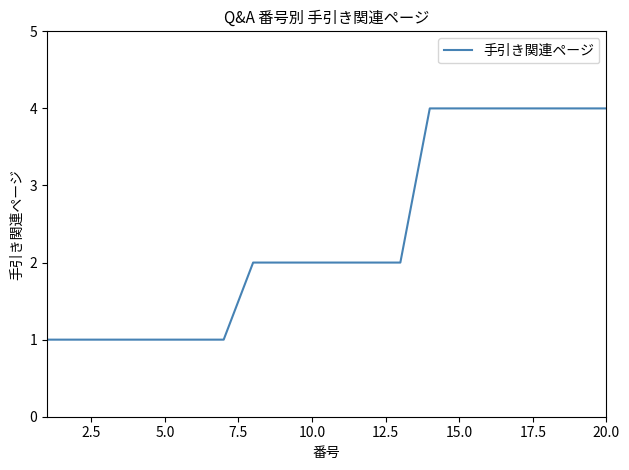

How many series are shown in this chart?

1